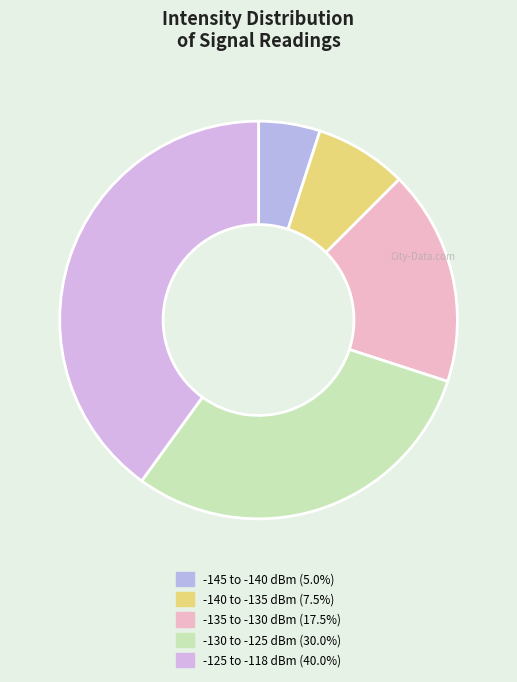

How many segments does this pie chart have?

5